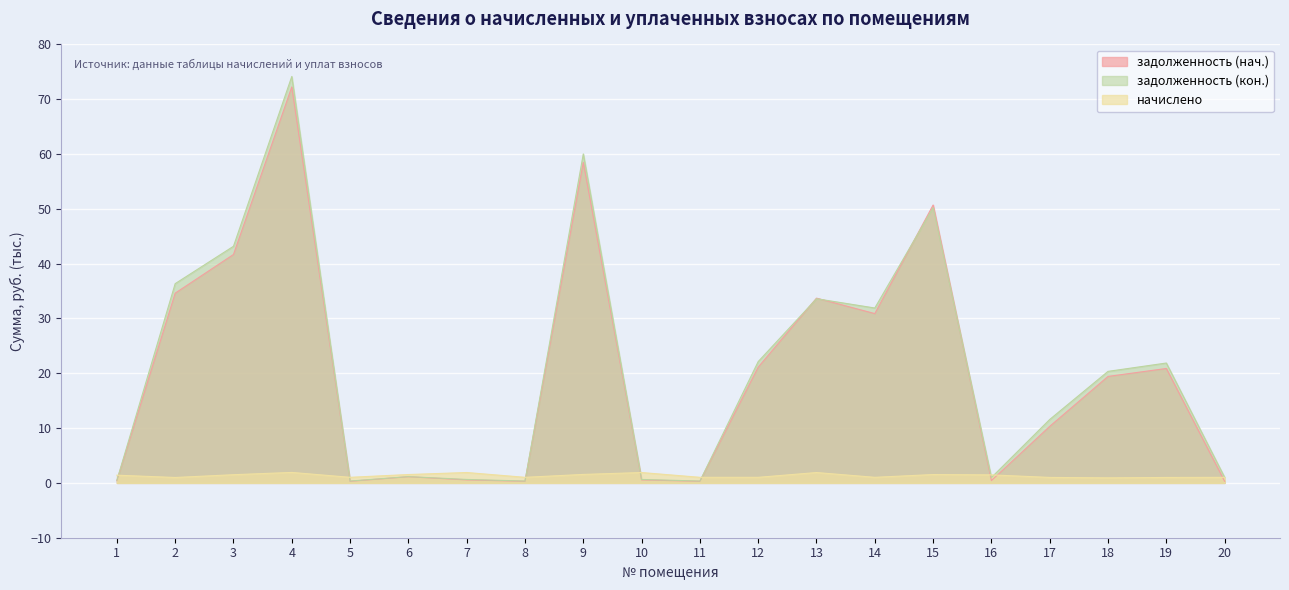

What value does the zadolzhennost_end series have at 20?

1.0